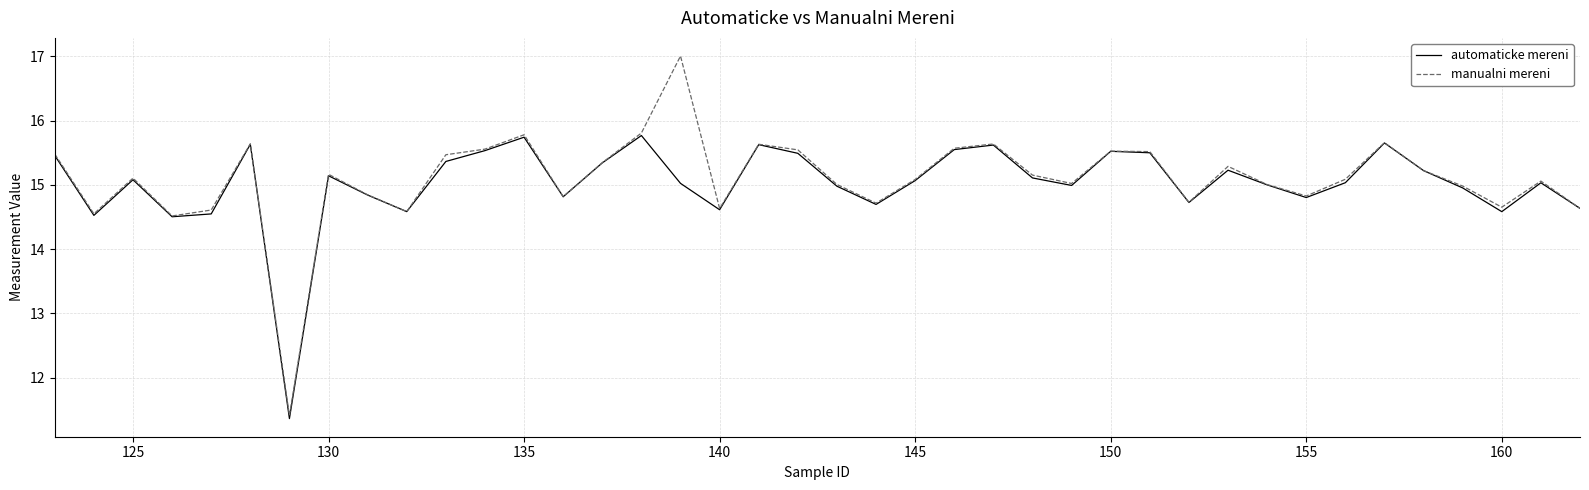

What is the maximum value shown in the chart?

17.0